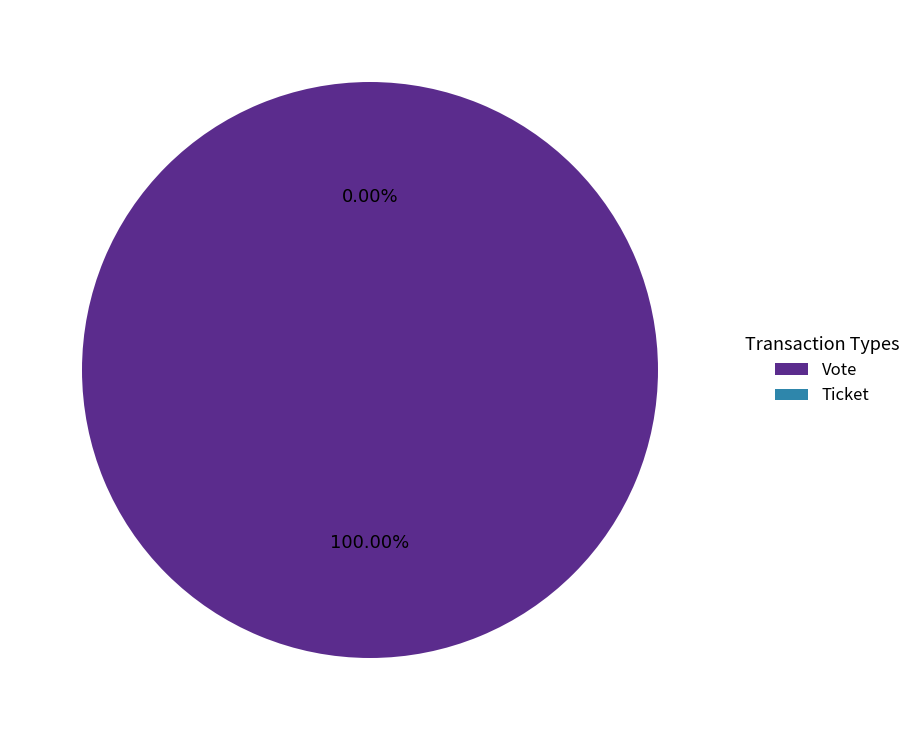

To the nearest percent, what percentage of the pie is Vote?

100%